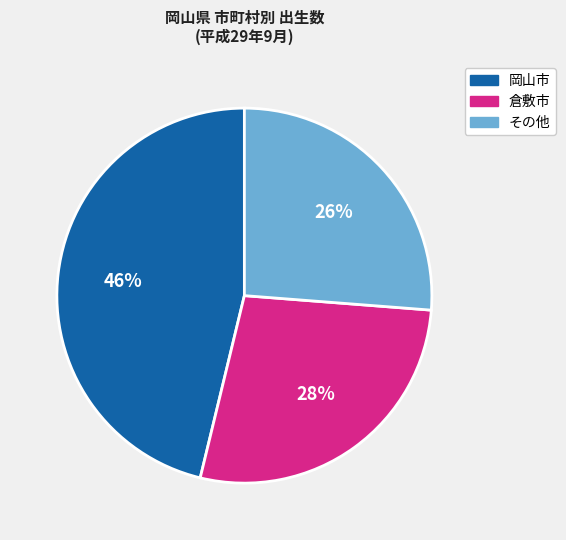

To the nearest percent, what is the difference between the largest and smallest slice percentages?

20%